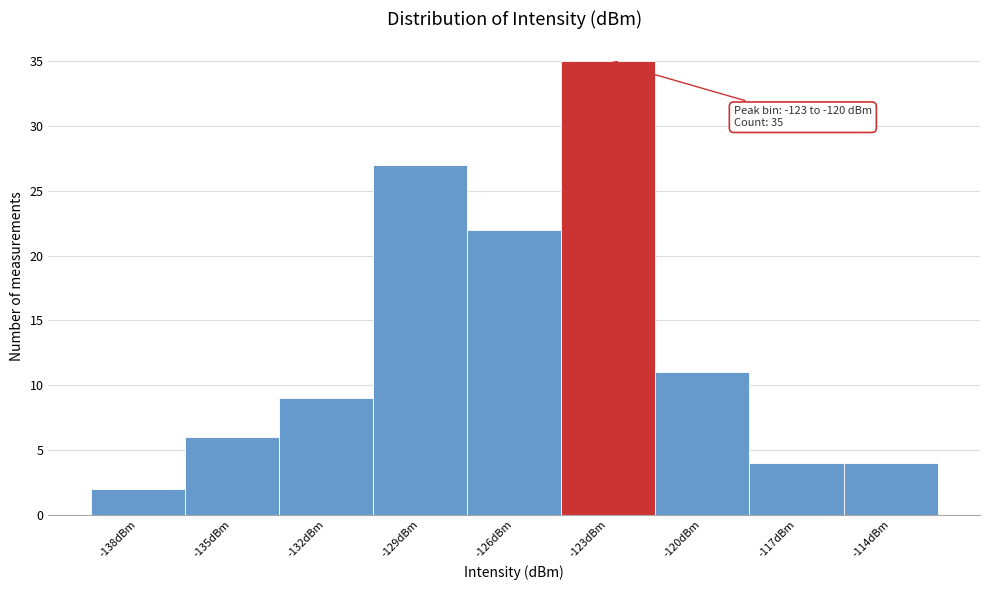

Reading left to right, extract all data points from this chart.

-138dBm=2	-135dBm=6	-132dBm=9	-129dBm=27	-126dBm=22	-123dBm=35	-120dBm=11	-117dBm=4	-114dBm=4